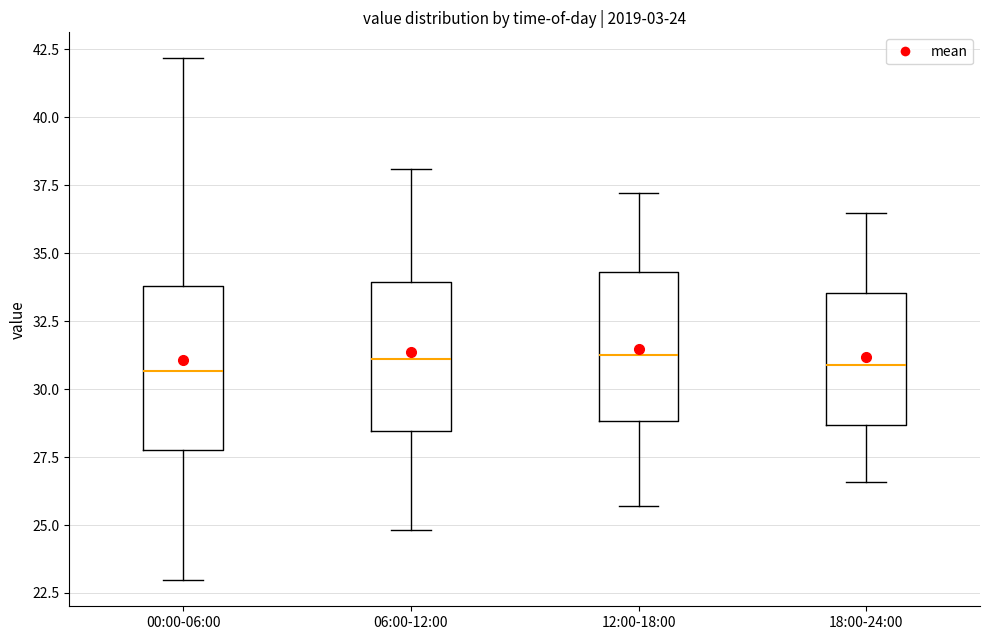

Which box is the tallest, from its lower edge to its upper edge?

00:00-06:00